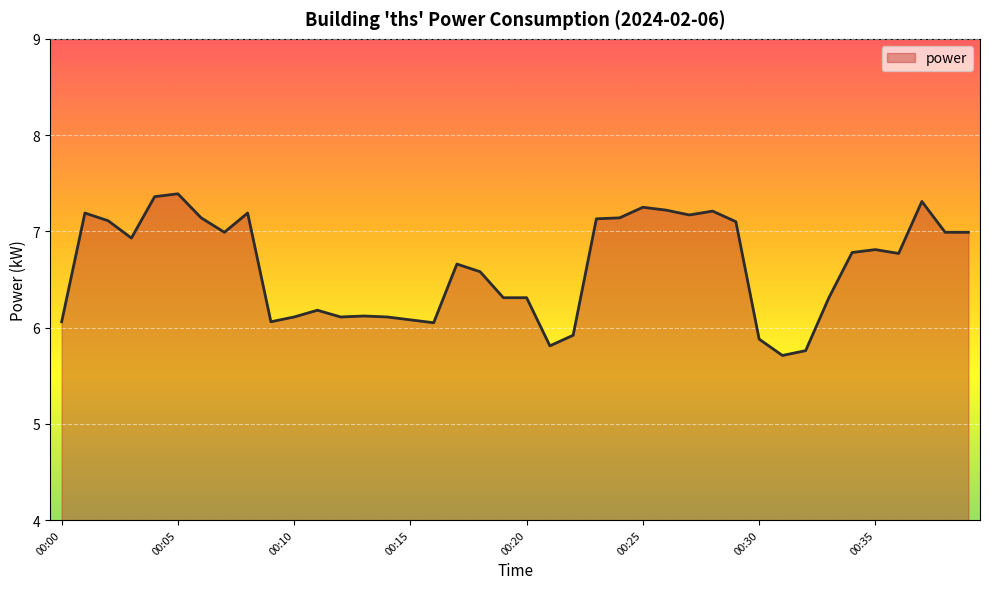

What is the smallest value displayed?

5.7